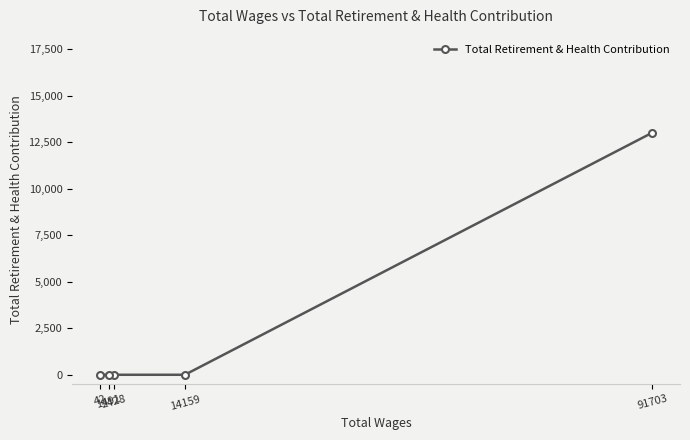

How many positive values are there?

1